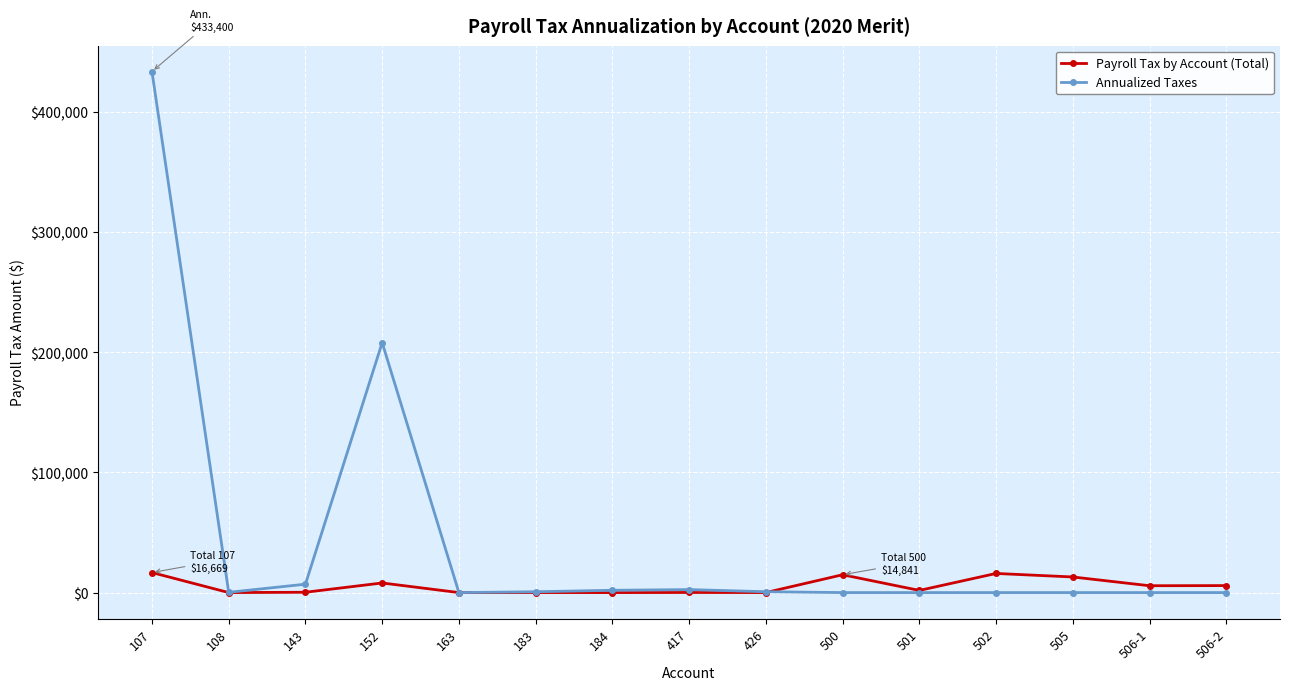

True or false: Payroll Tax by Account (Total) has more than 2 points higher than both neighbors.

True